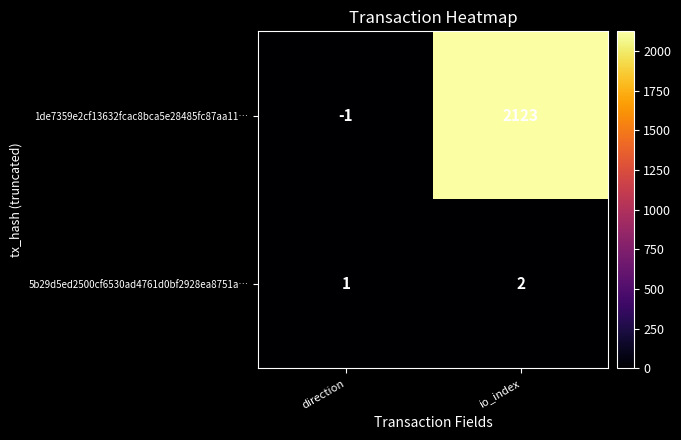

Which series has the largest range (max minus min)?

1de7359e2cf13632fcac8bca5e28485fc87aa11…